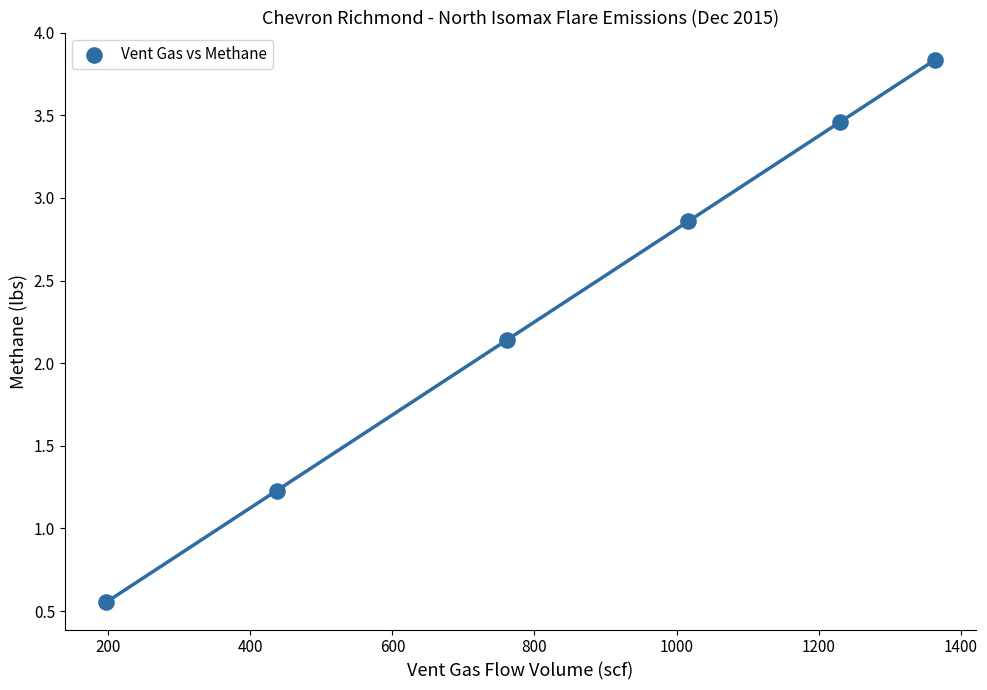

What is the average Y value?

2.3